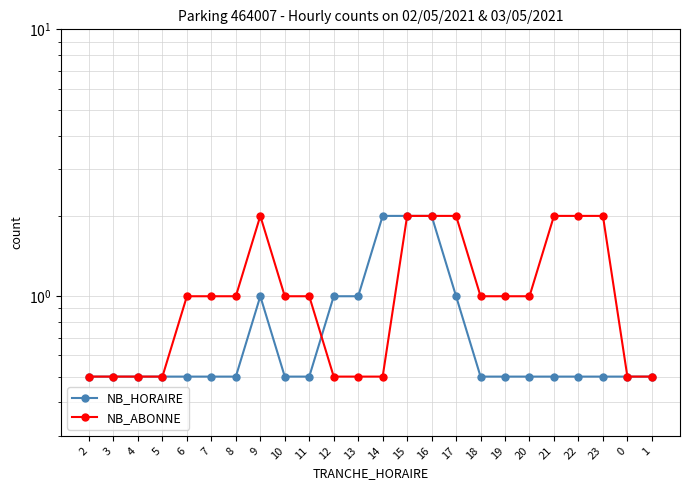

True or false: NB_HORAIRE has more than 0 points higher than both neighbors.

True